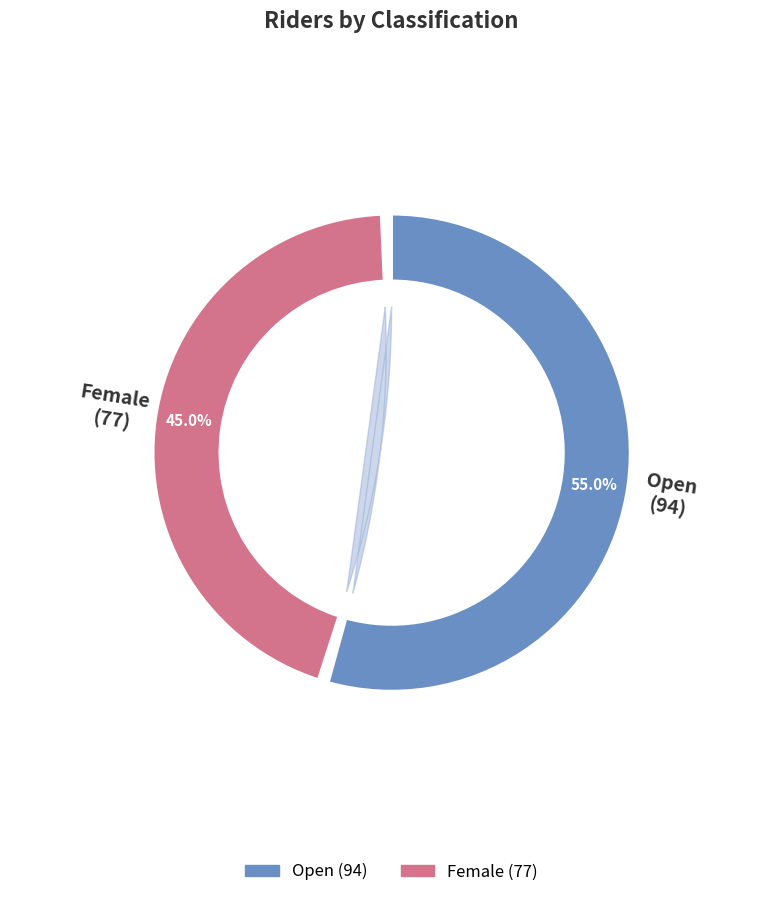

Between Female and Open, which is larger?

Open